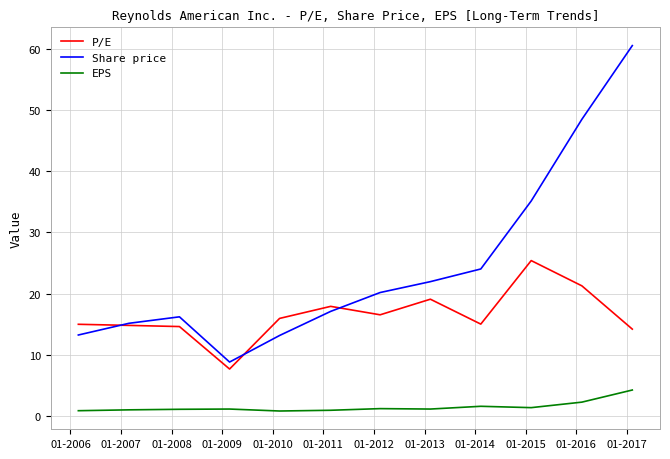

How many categories are shown in the chart?

12